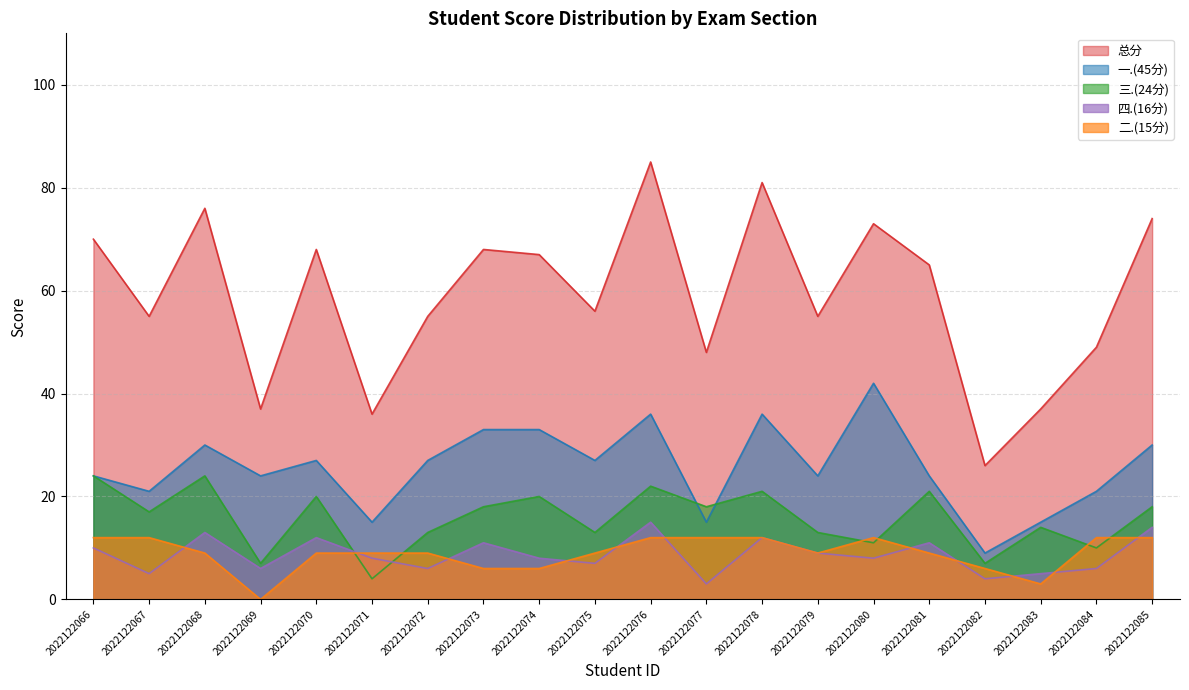

How many positive values does the 二.(15分) series have?

19